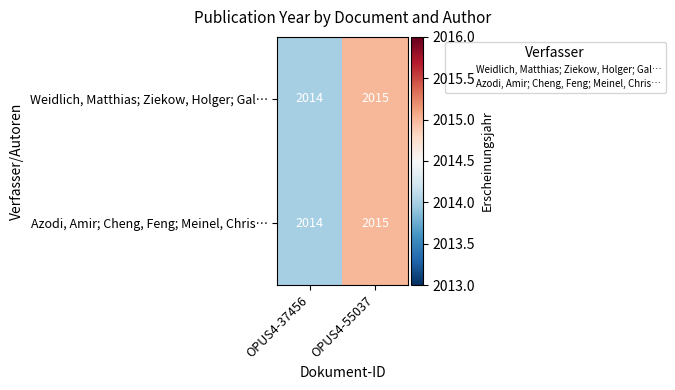

At which category is the sum across all series the highest?

OPUS4-55037